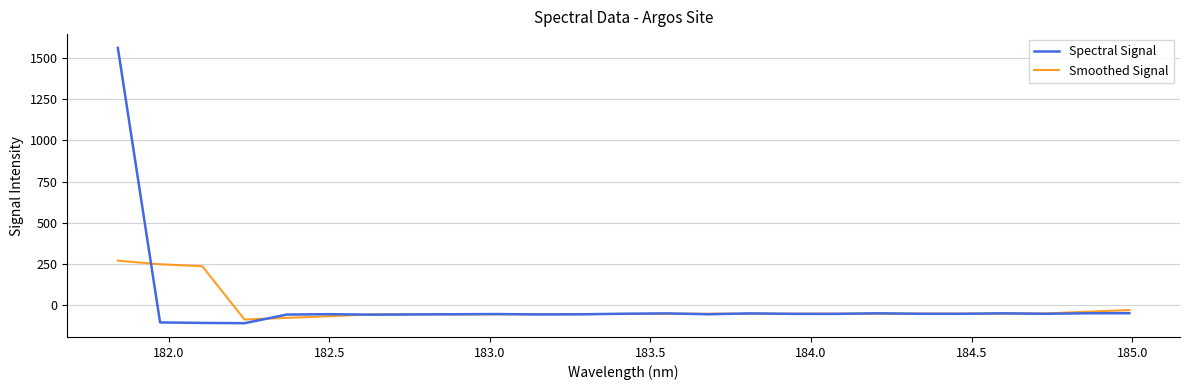

Which series has the largest range (max minus min)?

Spectral Signal